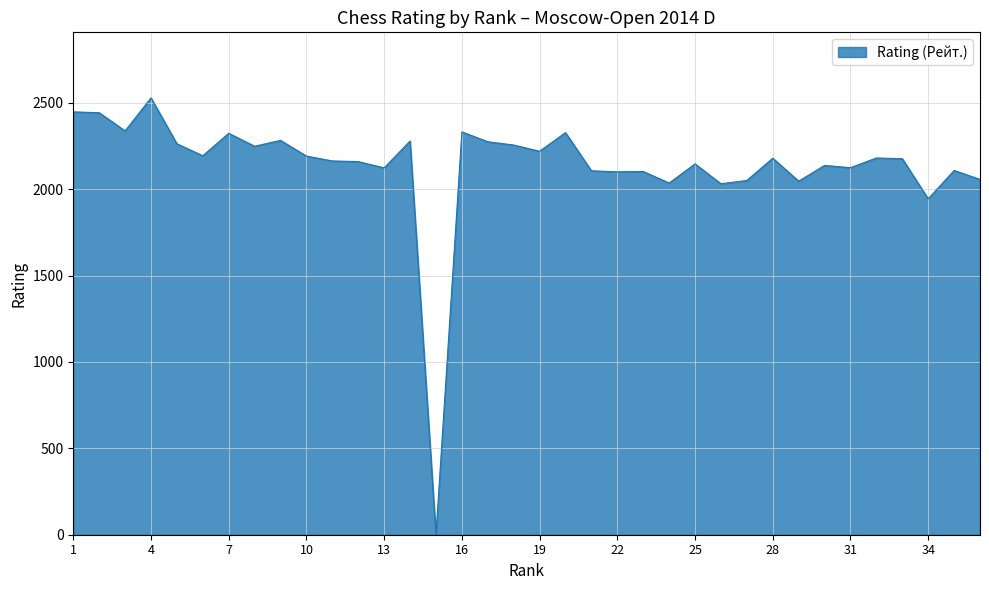

What is the difference between the maximum and minimum values?

2528